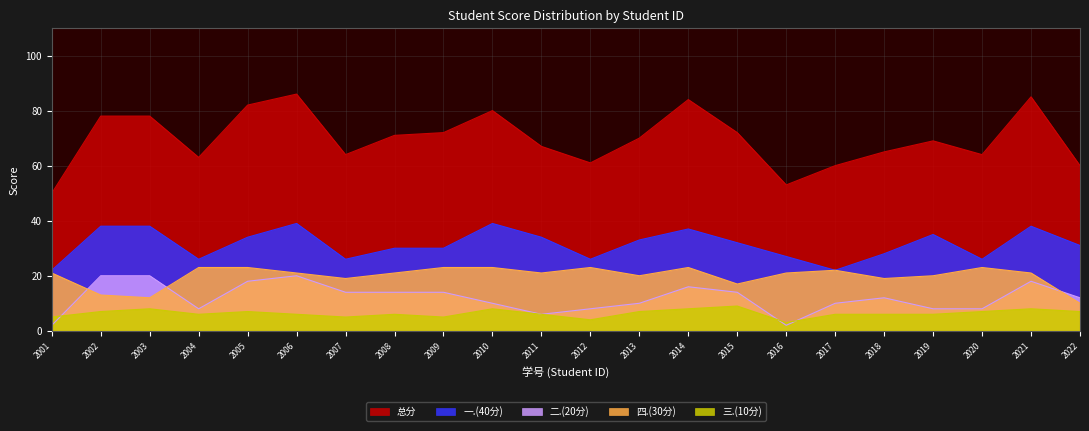

What is the total value across all series at 2005?

164